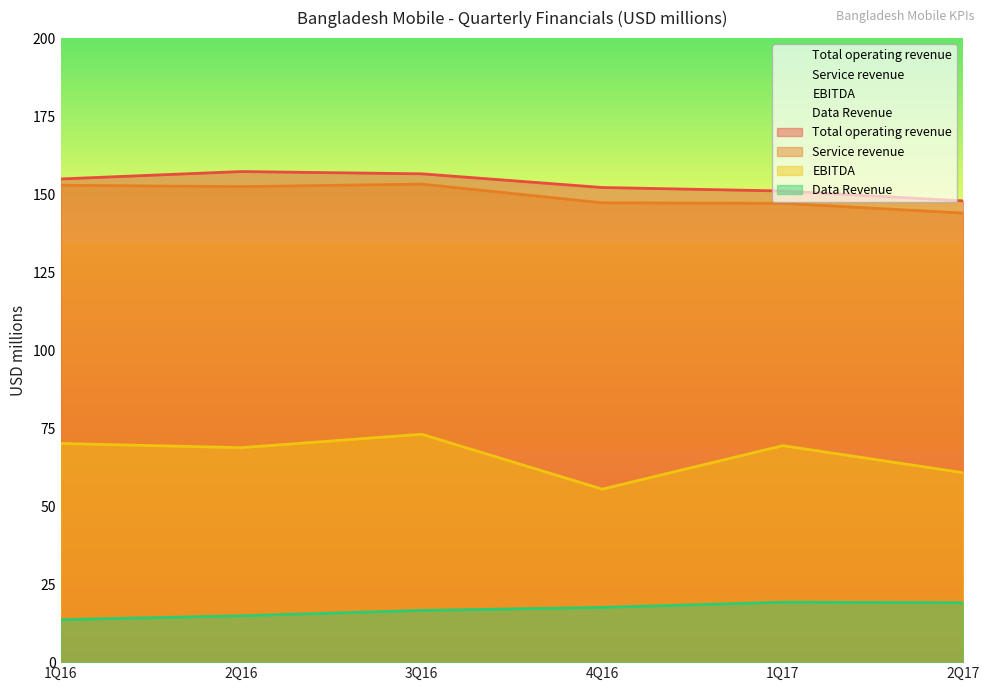

True or false: Service revenue and Data Revenue cross at least once.

False